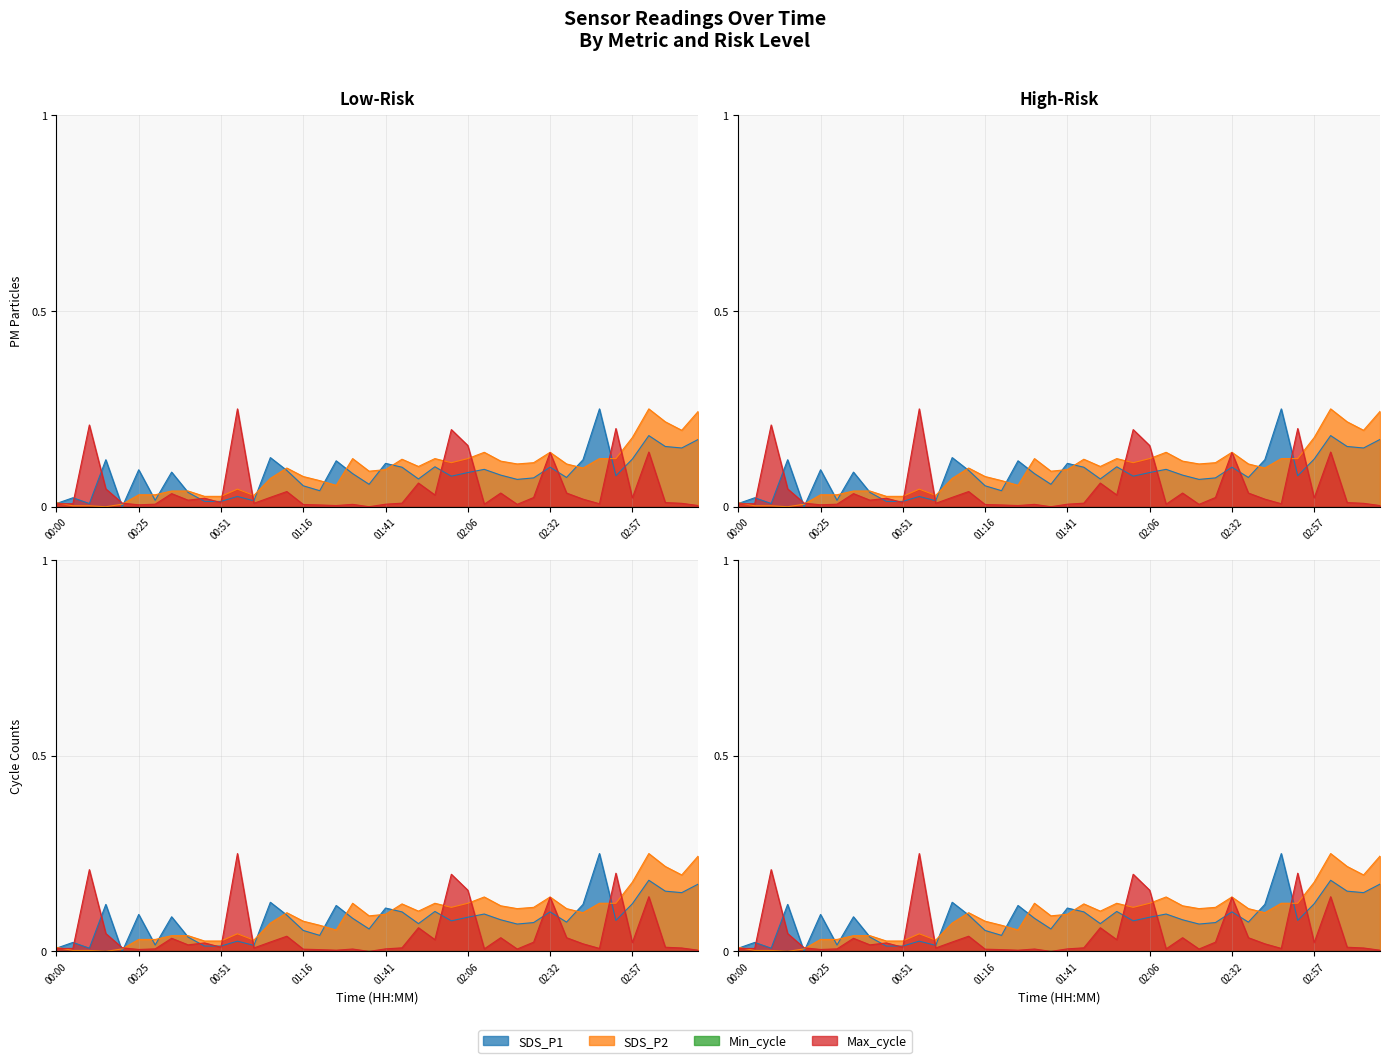

At which category is the sum across all series the highest?

03:02